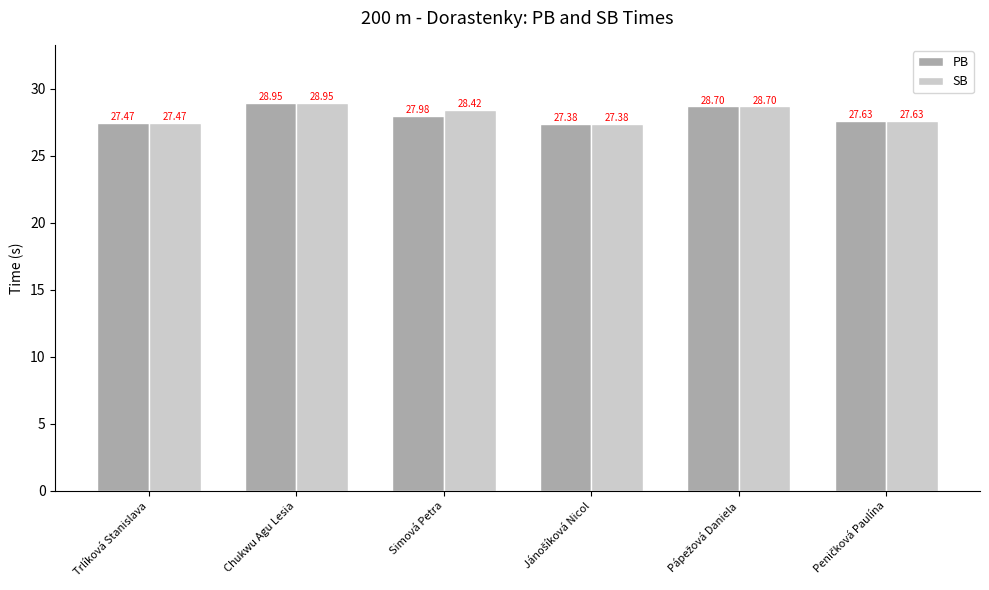

At how many categories does at least one series exceed 28?

3